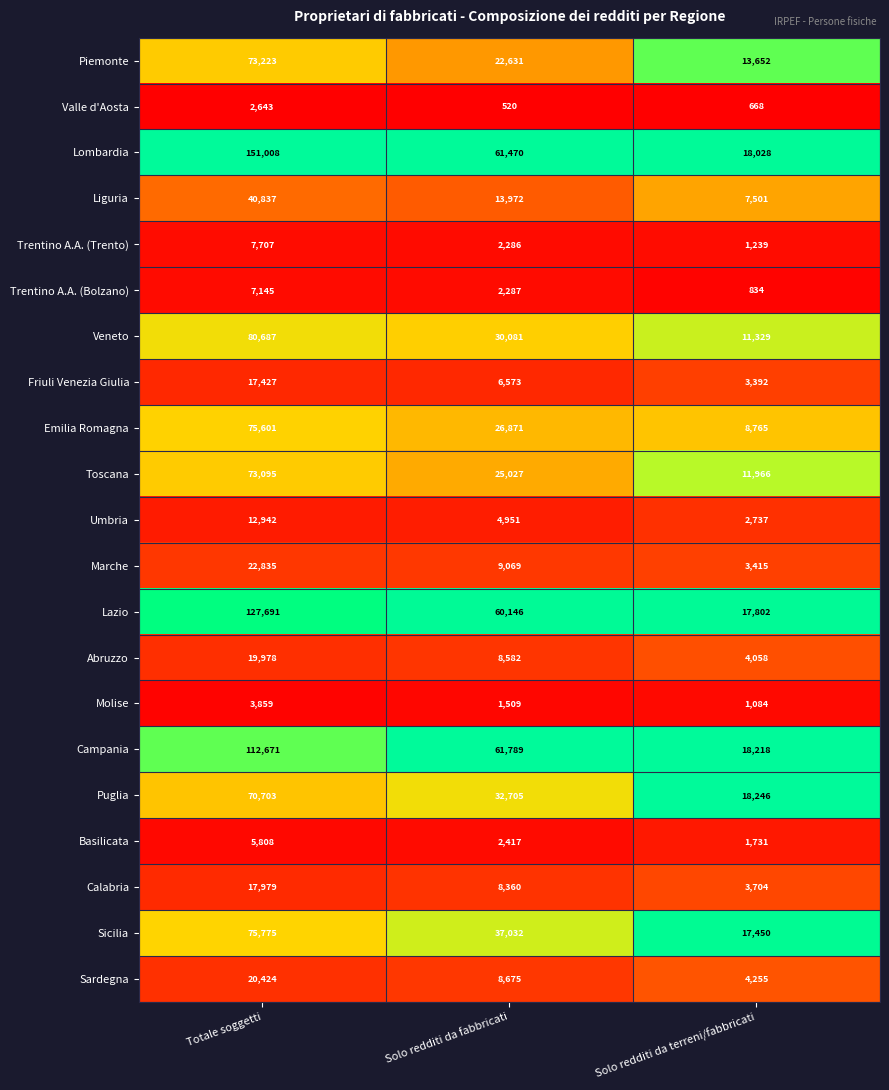

What is the greatest value displayed?

151008